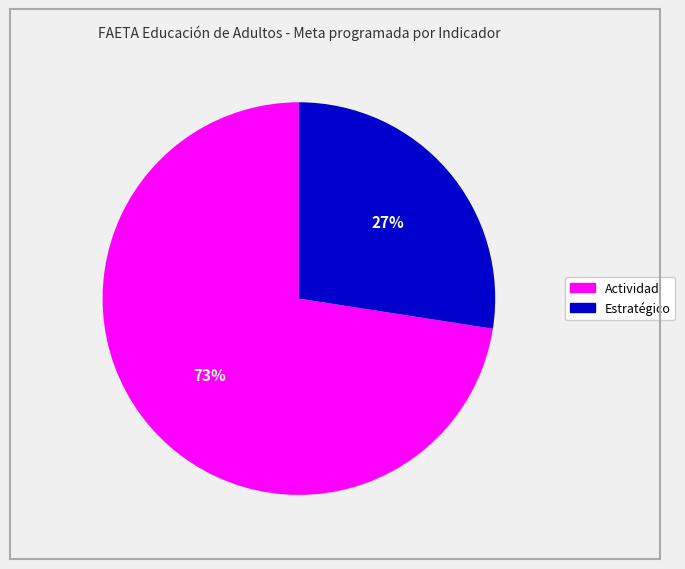

Does any single category account for the majority?

Yes